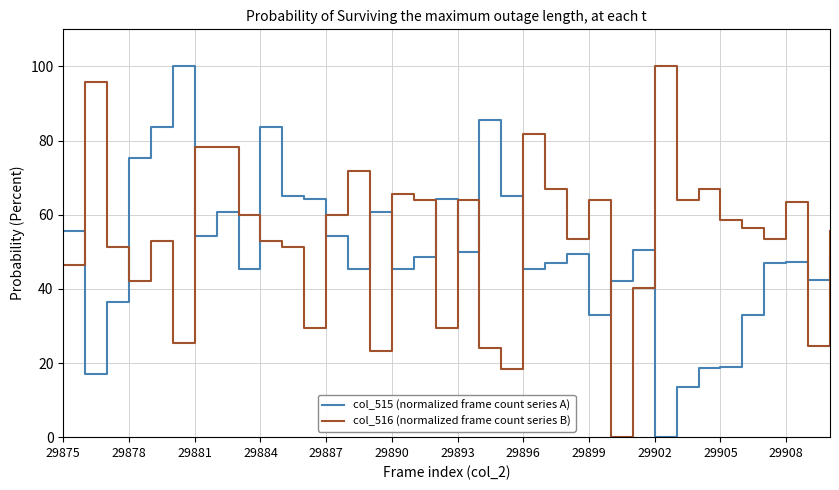

True or false: col_516 (normalized frame count series B) has more than 1 interior local peaks.

True